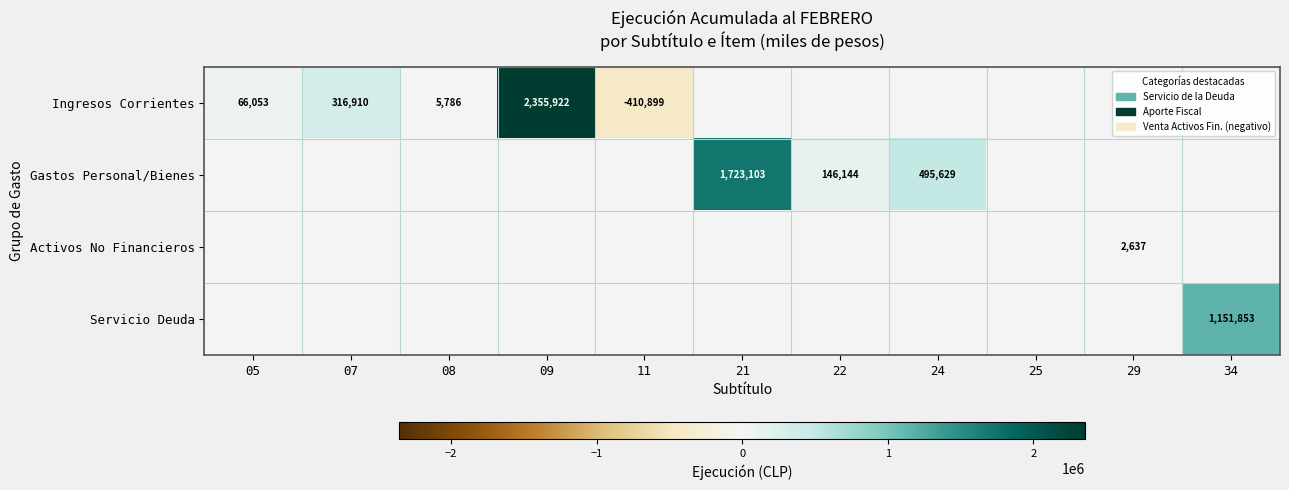

At how many categories does at least one series exceed 1183799?

2